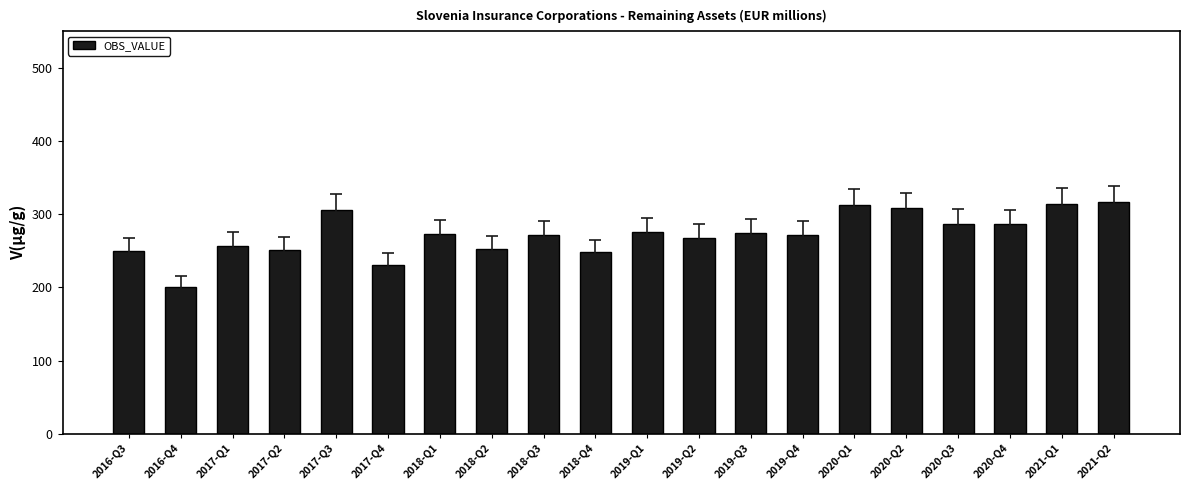

Is it true that the value at 2018-Q2 is 253?

True